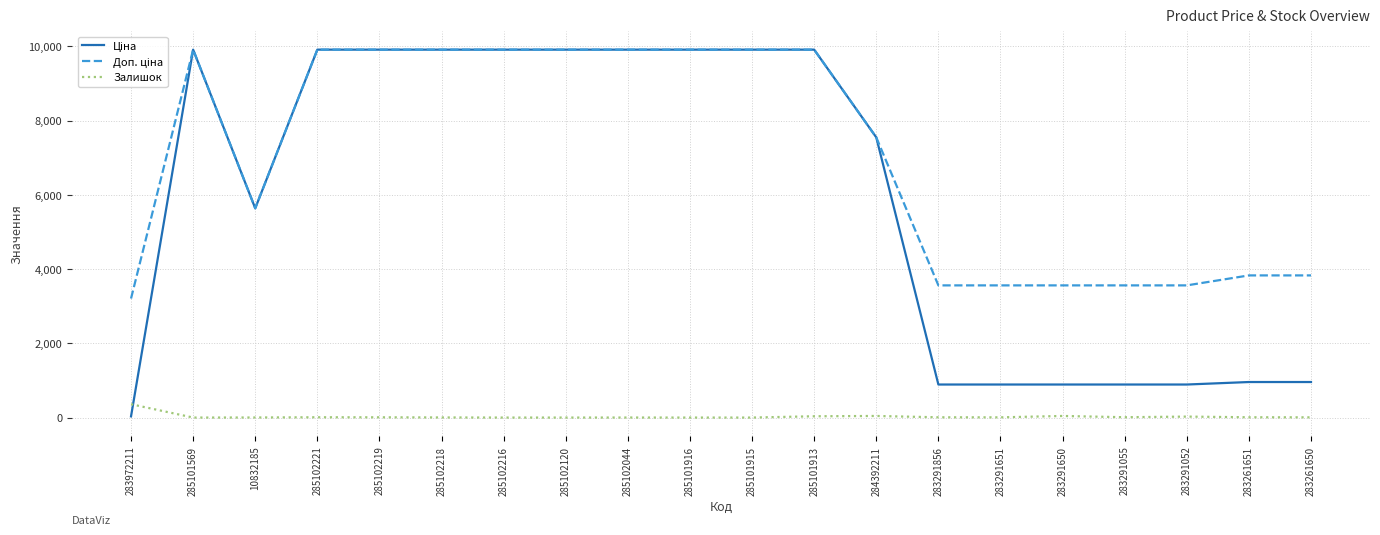

What is the total value across all series at 285102120?

19817.0